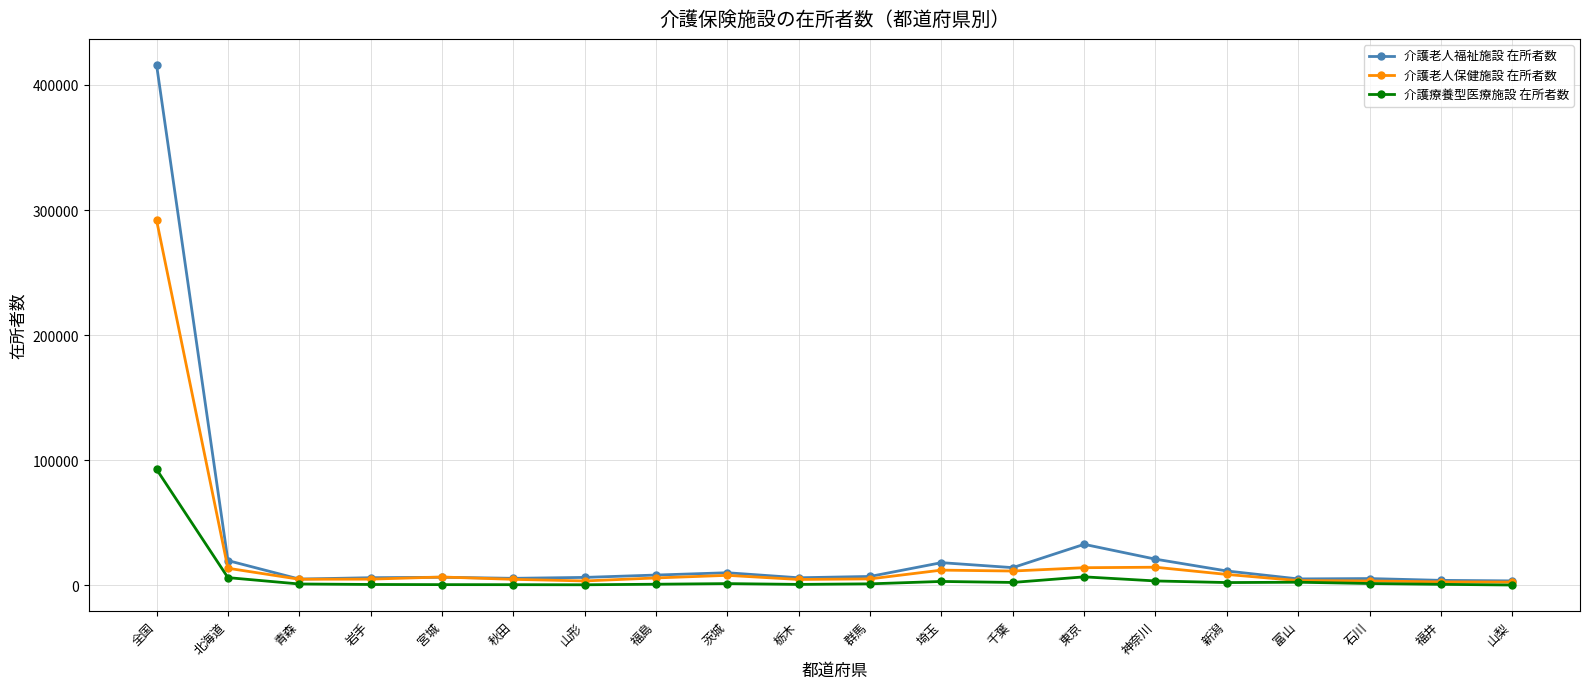

True or false: 介護老人福祉施設 在所者数 has more than 2 interior local peaks.

True